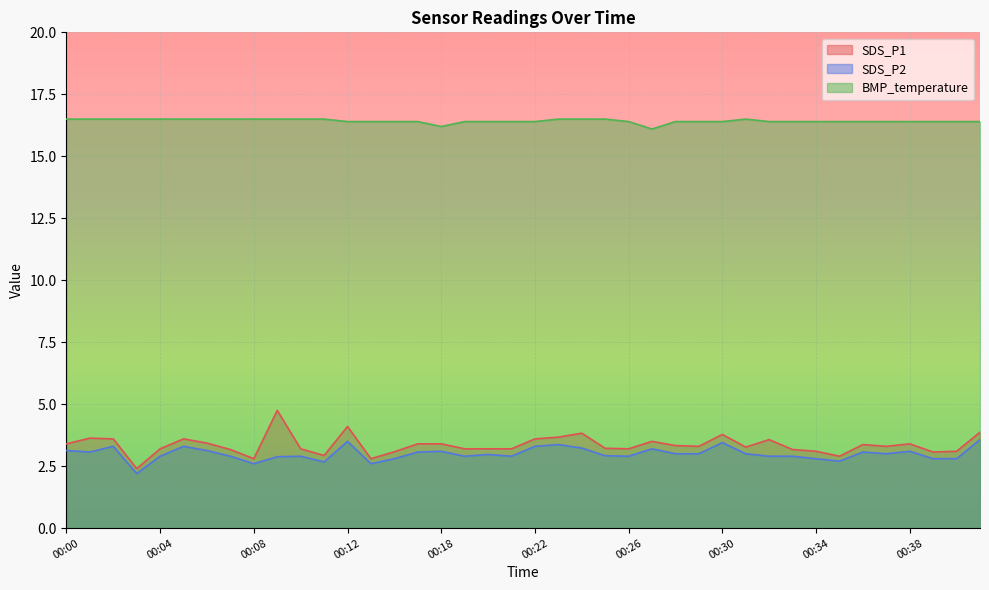

Between 00:15 and 00:34, which series saw the biggest shift?

SDS_P1